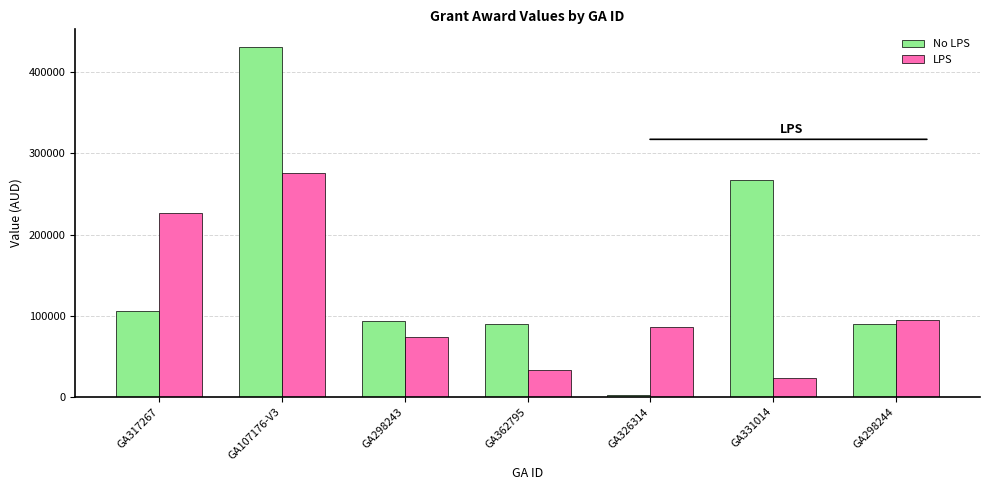

True or false: LPS has a value of 23580.1 at GA331014.

True